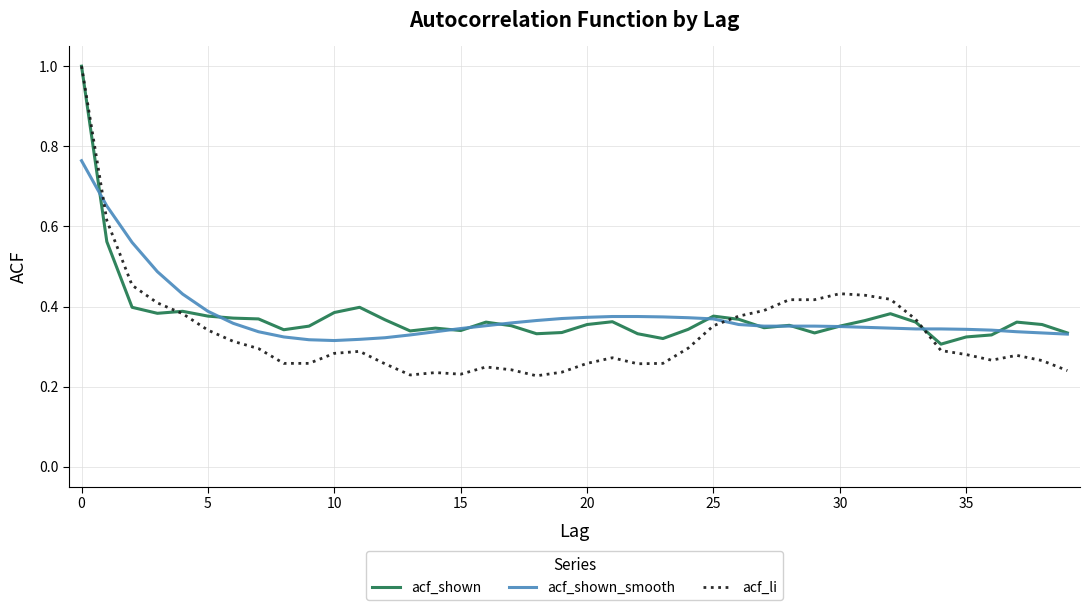

True or false: acf_shown has more than 0 points higher than both neighbors.

True